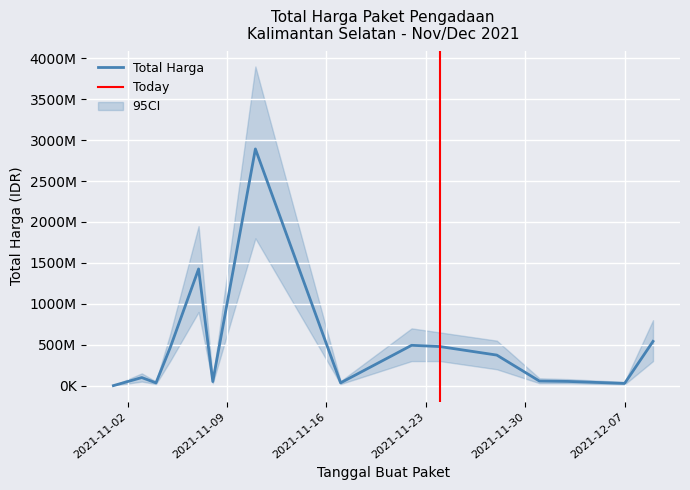

What is the sum of the values at 2021-11-11 and 2021-12-01?

2948274800